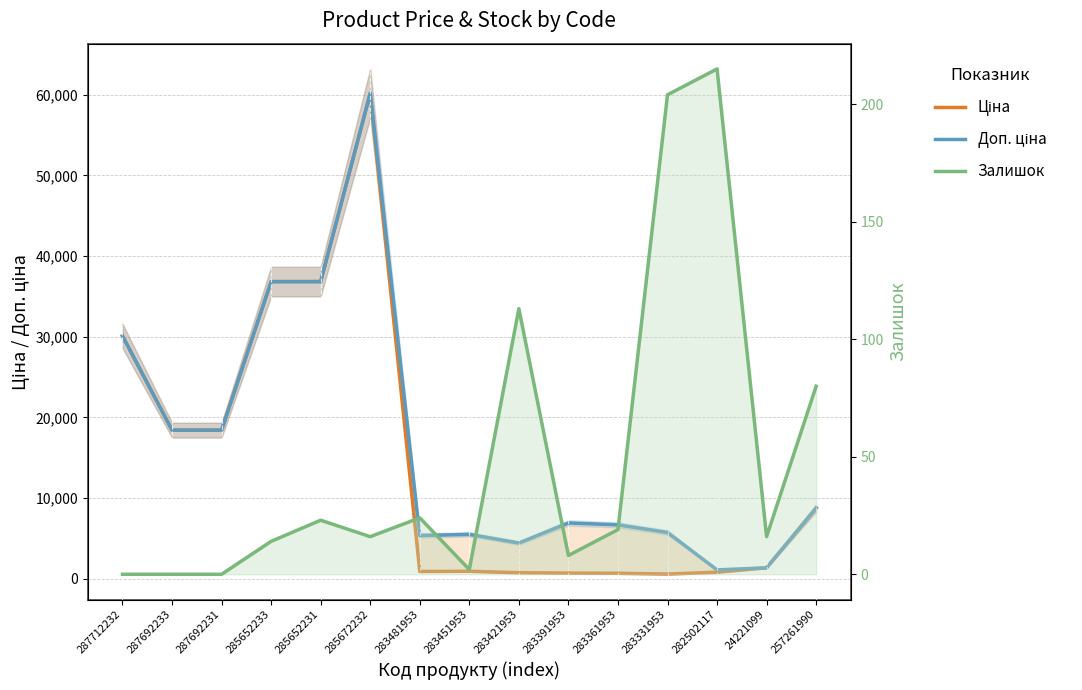

Is it true that Ціна equals 691.0 at 283391953?

True